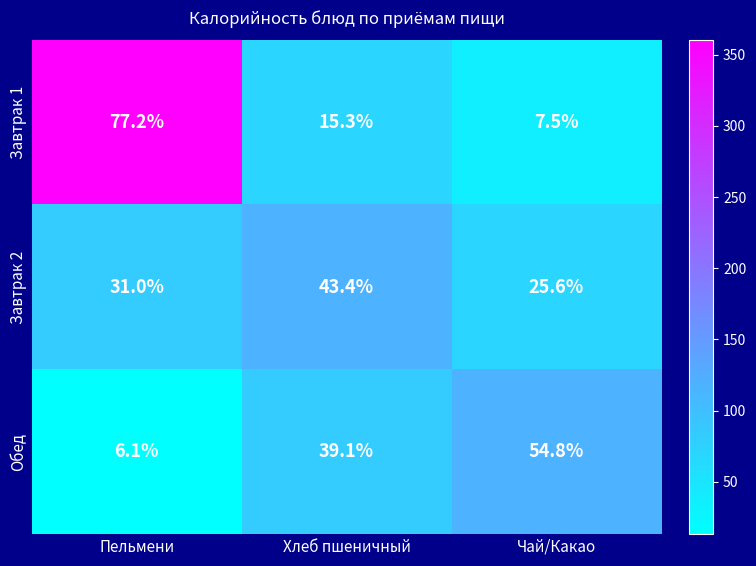

What is the difference between the highest and lowest values at Пельмени?

71.1